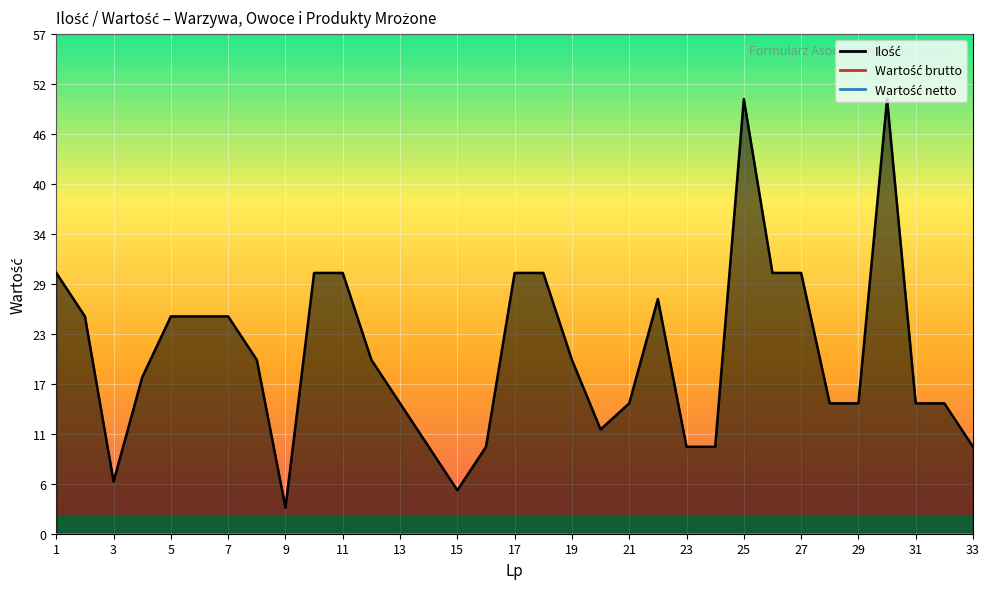

What is the difference between the highest and lowest values at 31?

15